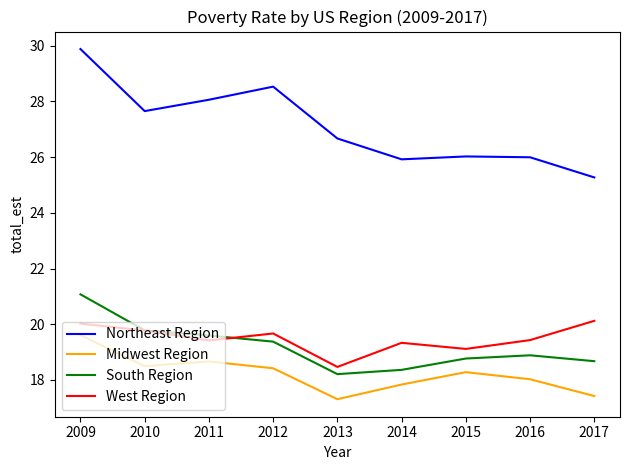

Which category has the lowest value in the South Region series?

2013